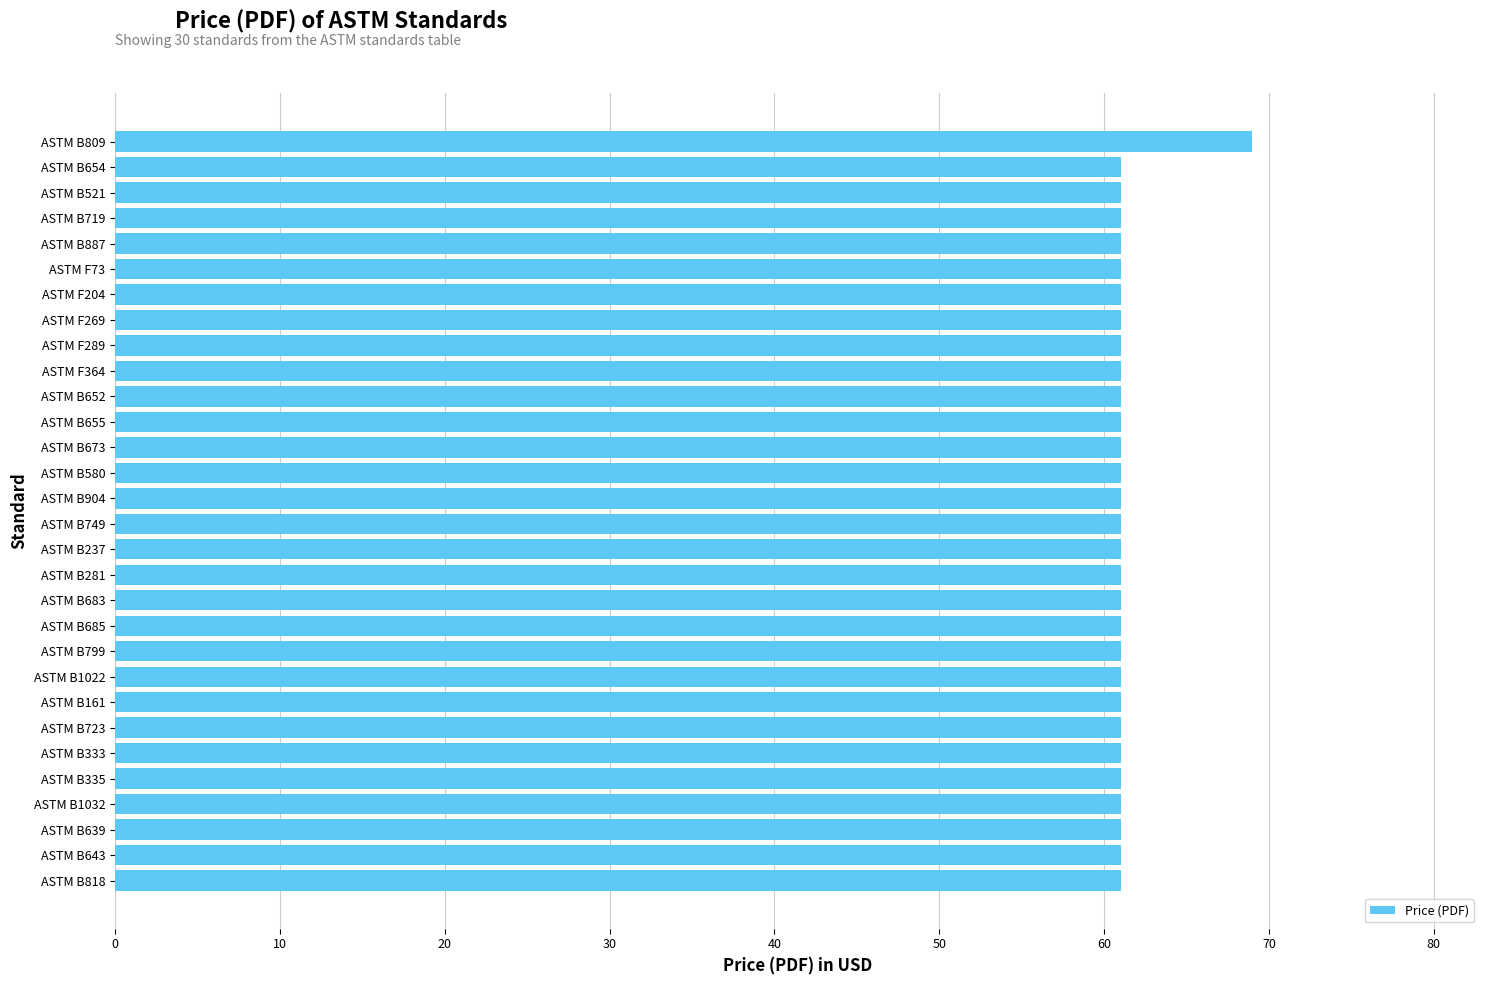

Count the number of data series in this chart.

1